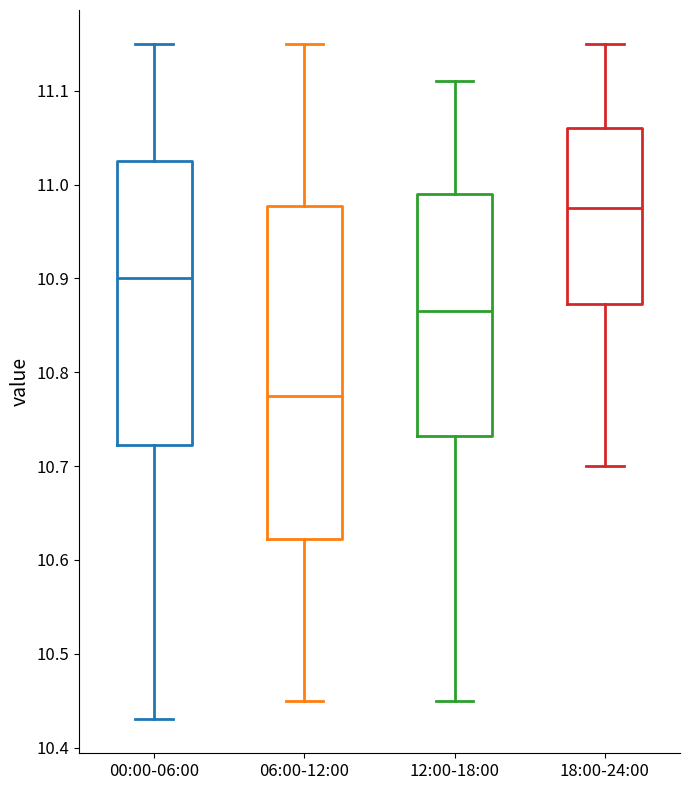

Comparing the boxes themselves (not the whiskers), which one is the tallest?

06:00-12:00